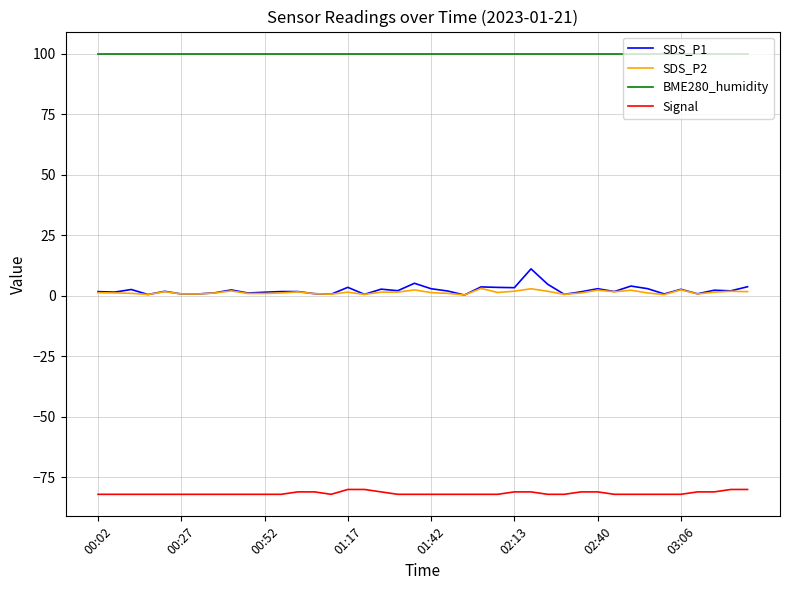

True or false: SDS_P1 and Signal intersect in this chart.

False